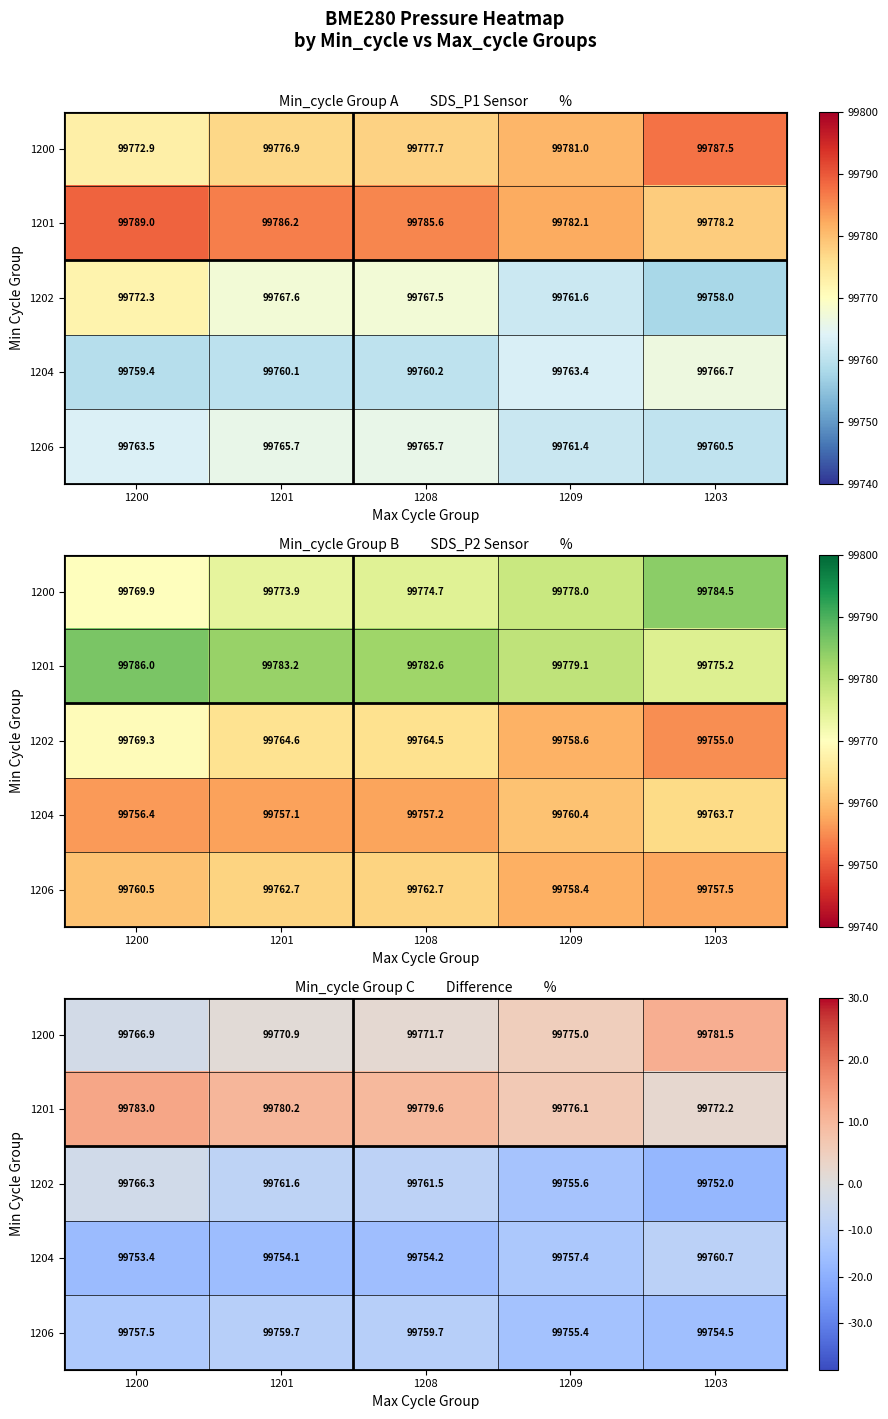

The 1200 series shows 99770.9 at 1201. True or false?

True